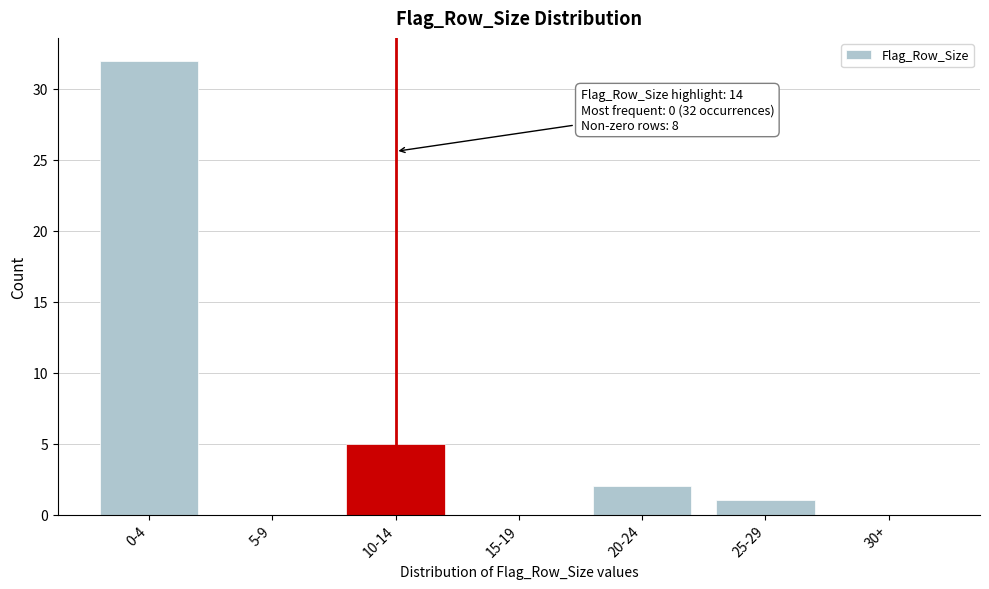

Reading right to left, extract all data points from this chart.

30+=0	25-29=1	20-24=2	15-19=0	10-14=5	5-9=0	0-4=32